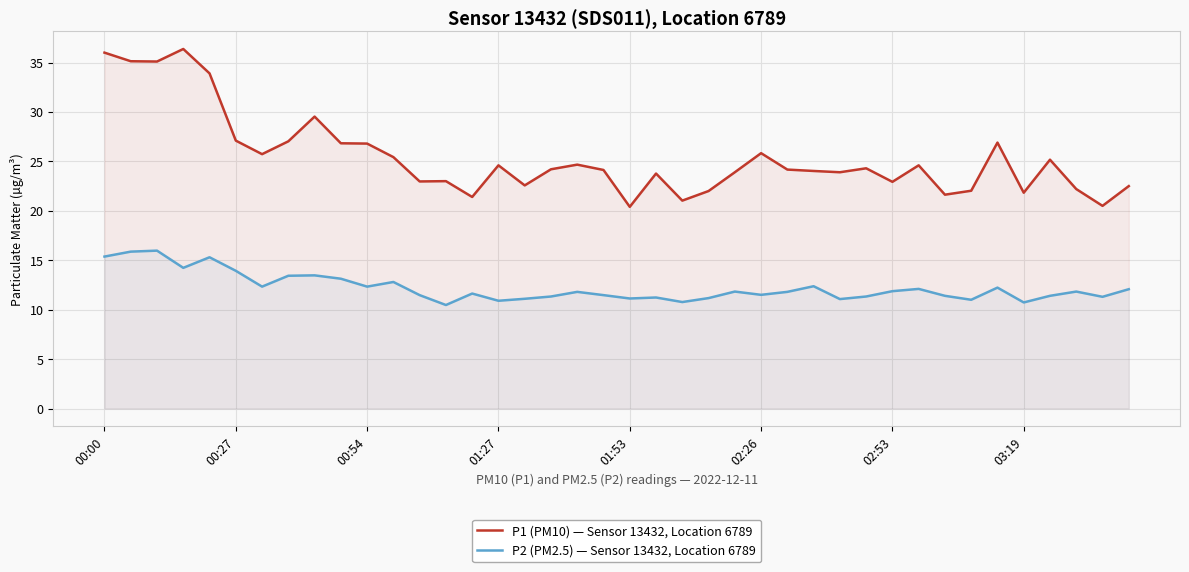

True or false: P1 (PM10) — Sensor 13432, Location 6789 and P2 (PM2.5) — Sensor 13432, Location 6789 intersect in this chart.

False